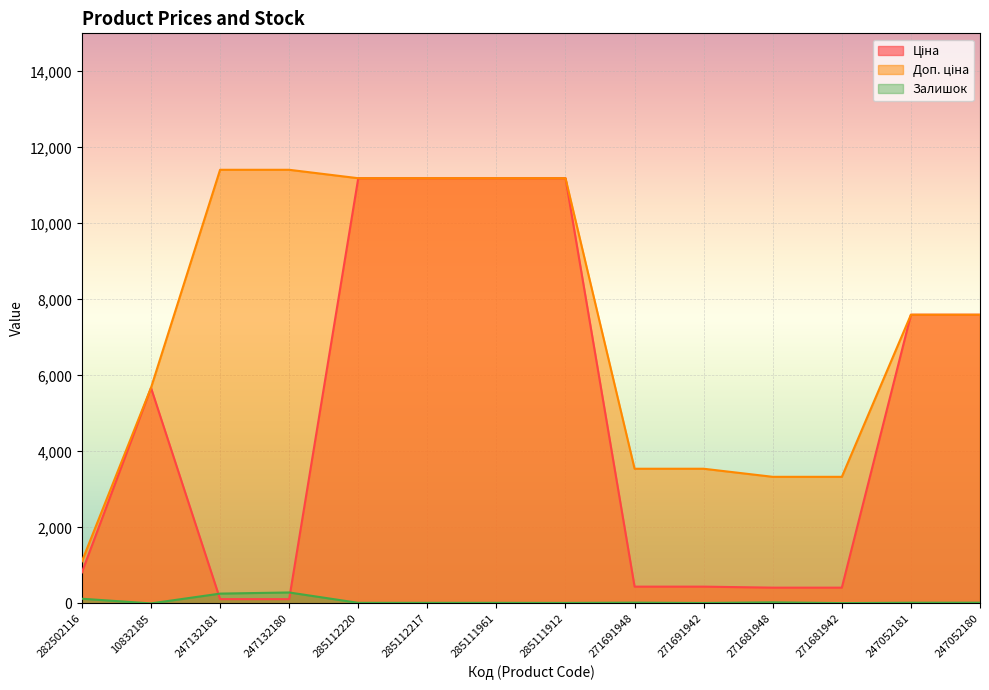

Reading right to left, list all the values displayed in this chart.

Ціна: 7596.5	7596.5	416.6	416.6	443.1	443.1	11188.2	11188.2	11188.2	11188.2	114.1	114.1	5673.8	818.5
Доп. ціна: 7596.5	7596.5	3332.5	3332.5	3545.0	3545.0	11188.2	11188.2	11188.2	11188.2	11410.0	11410.0	5673.8	1109.2
Залишок: 21.0	20.0	10.0	30.0	13.0	22.0	15.0	17.0	17.0	17.0	290.0	260.0	2.0	125.0